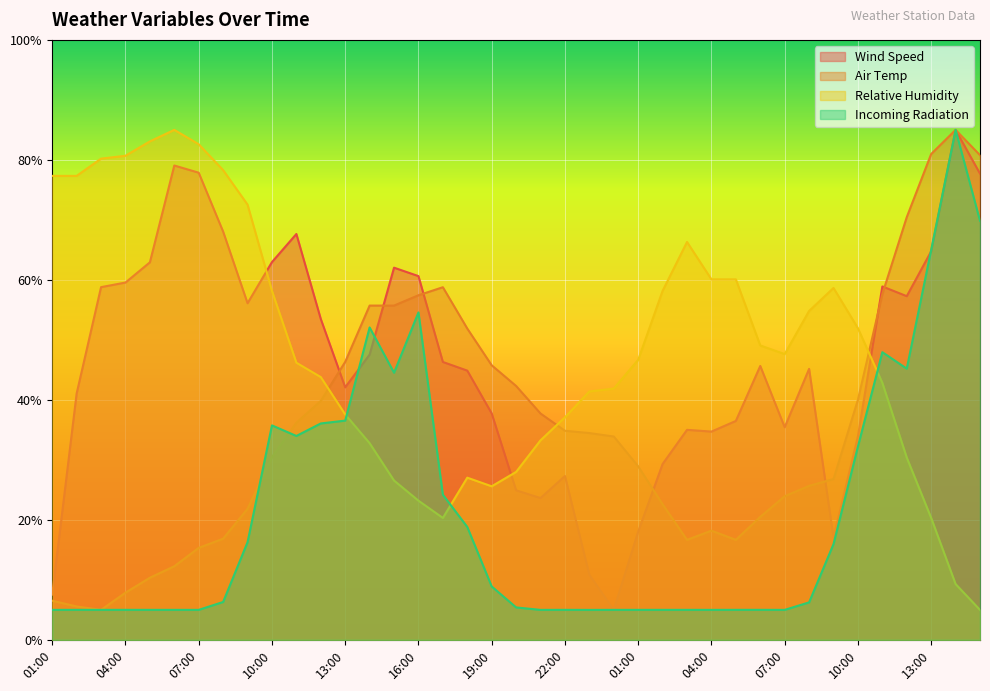

What is the difference between the Incoming Radiation values at 07:00 and 12:00?

40.2